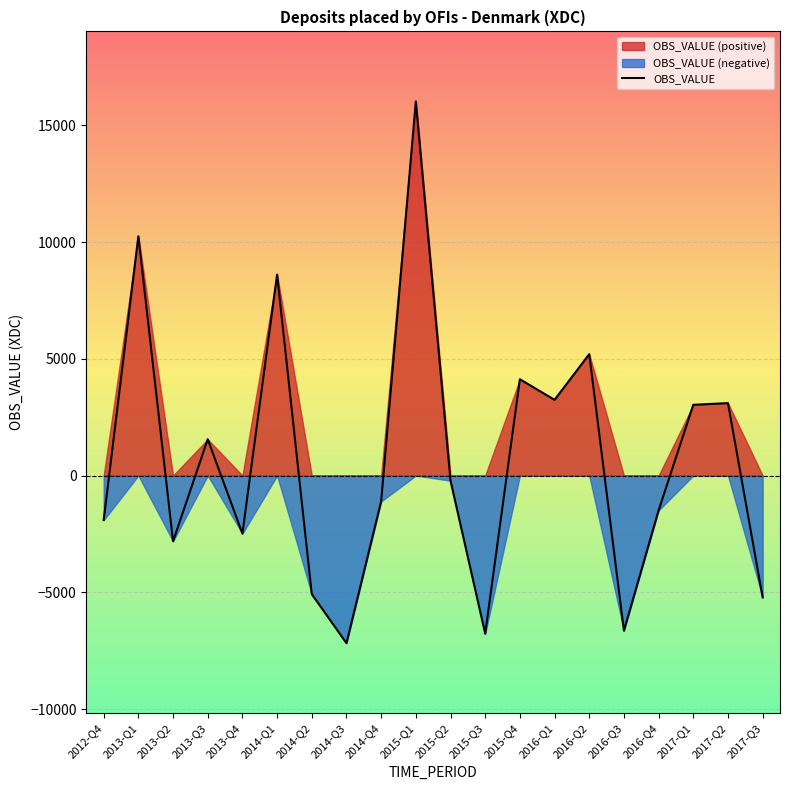

Count the number of data series in this chart.

1